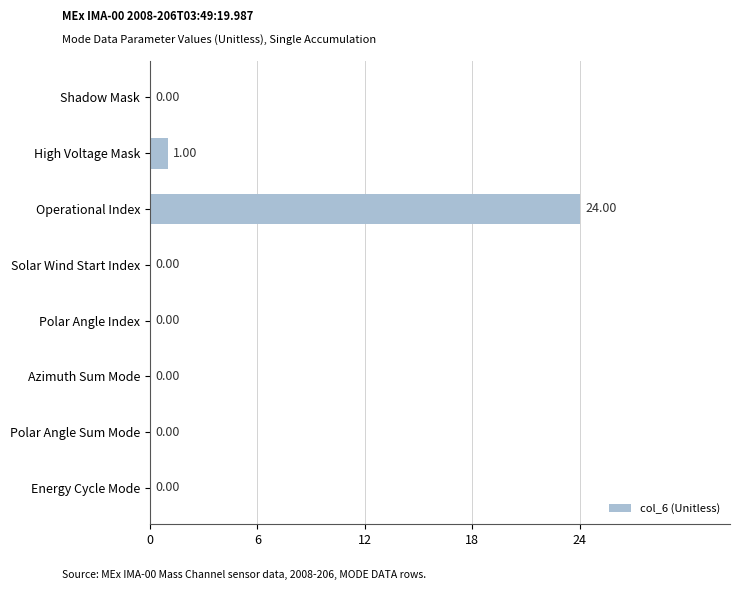

What is the sum of all values?

25